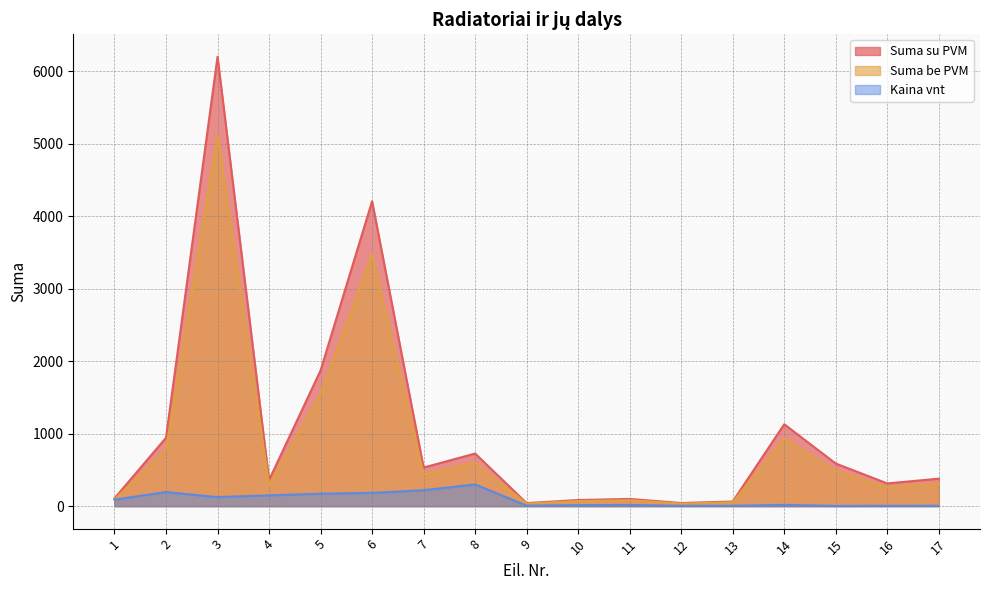

How many lines are shown in the chart?

3